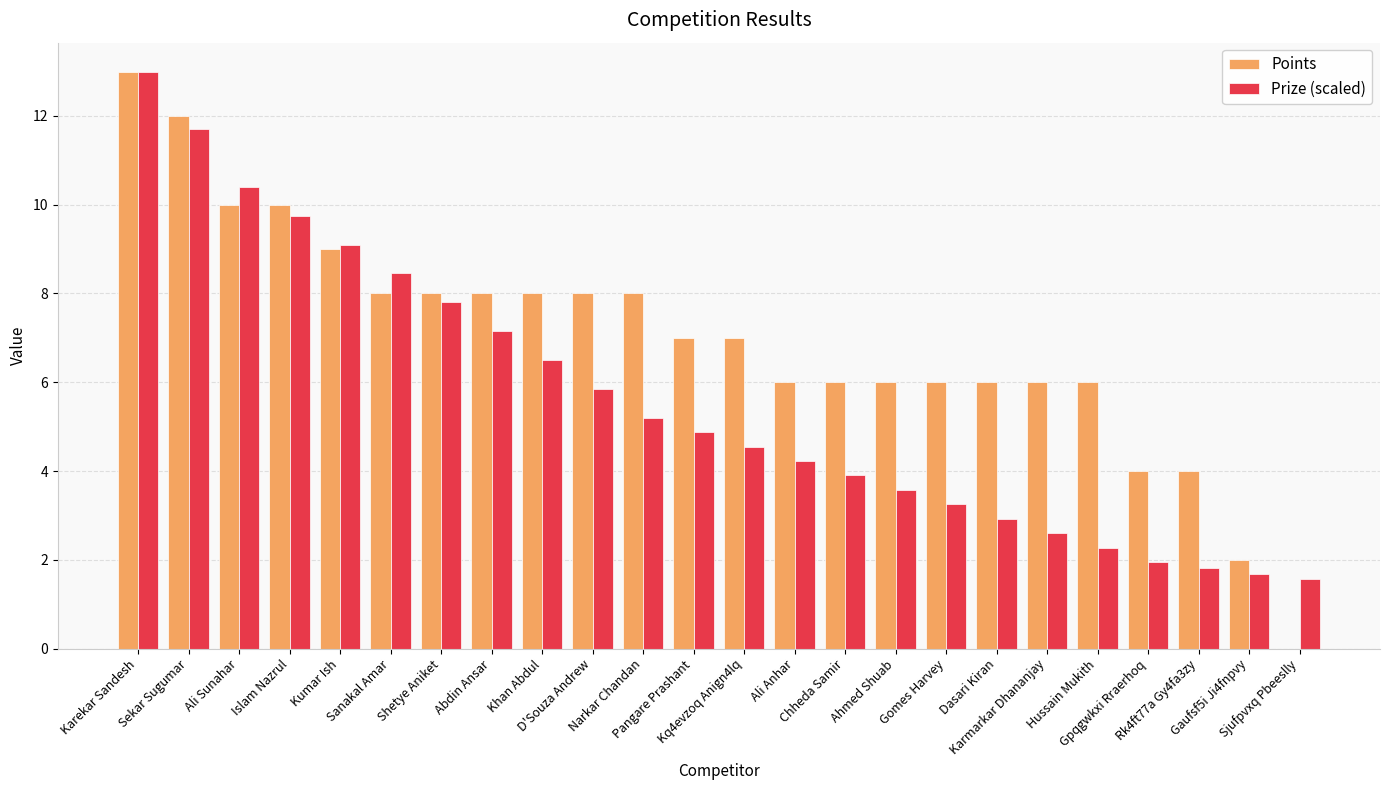

Which series has the largest total across all categories?

Points